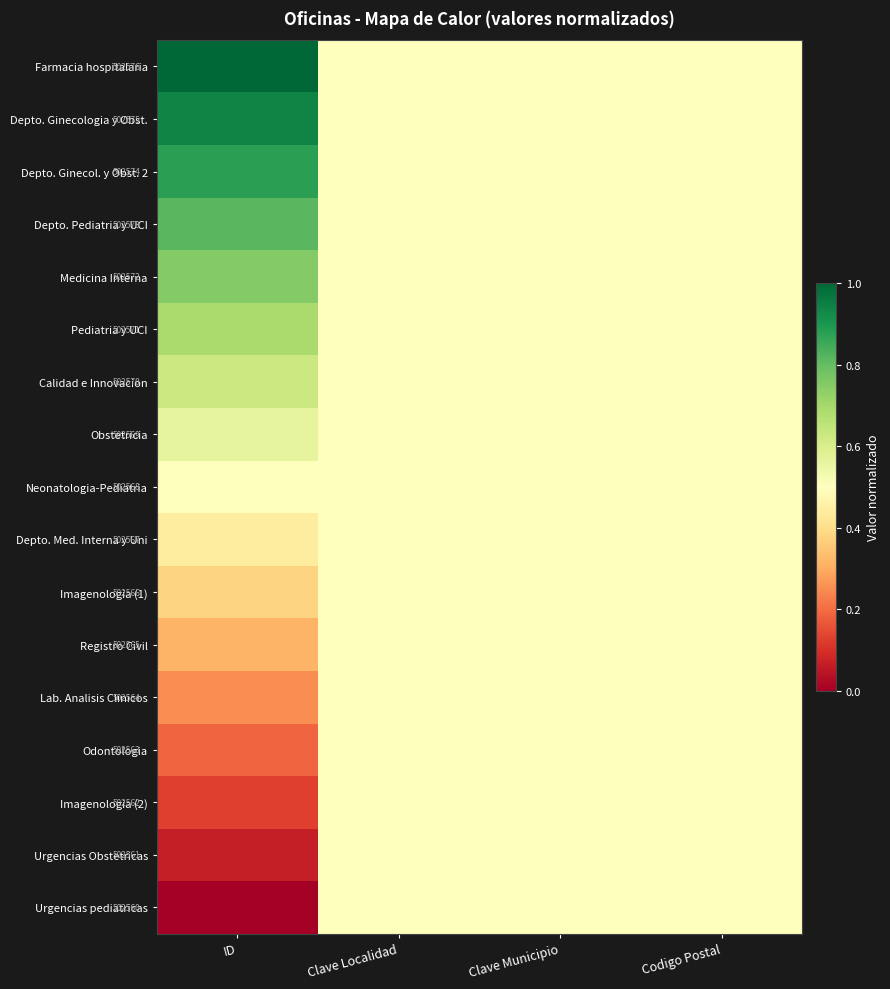

At which category is the sum across all series the highest?

ID